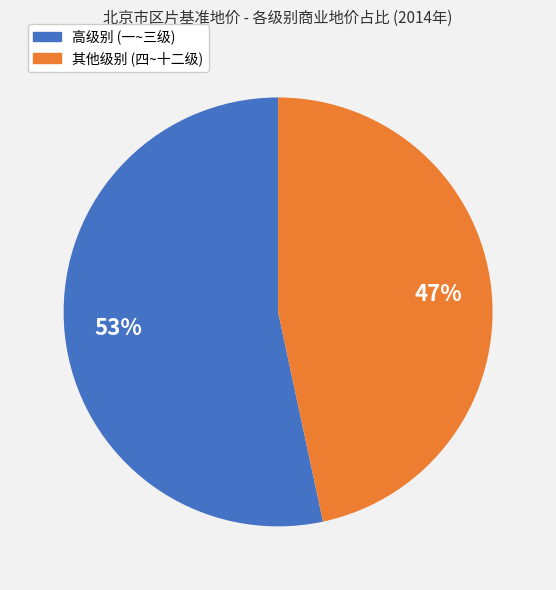

How many slices are in this pie chart?

2